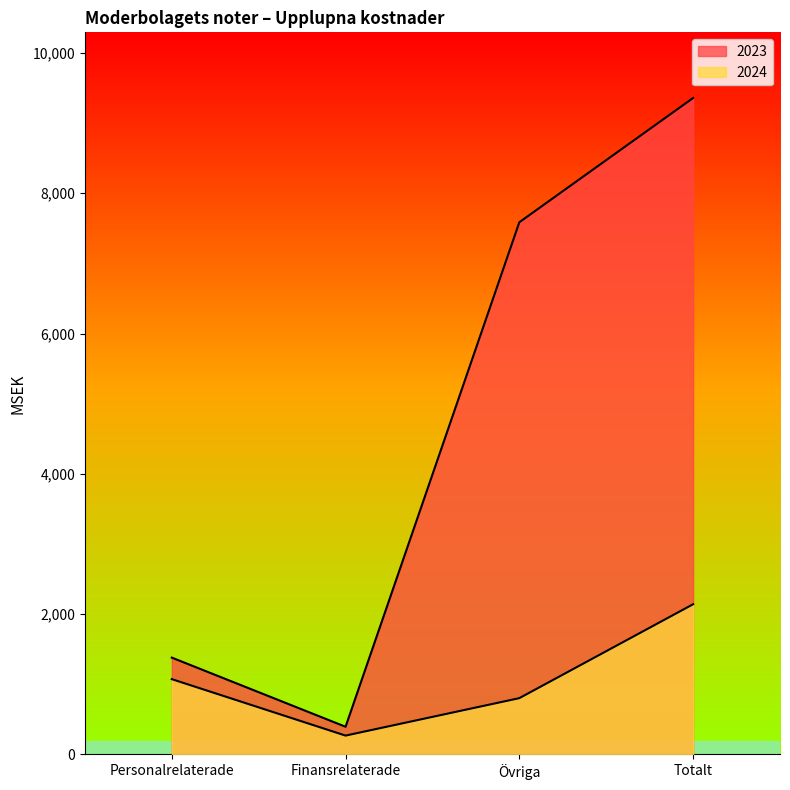

What is the sum of the 2024 values at Övriga and Totalt?

2941